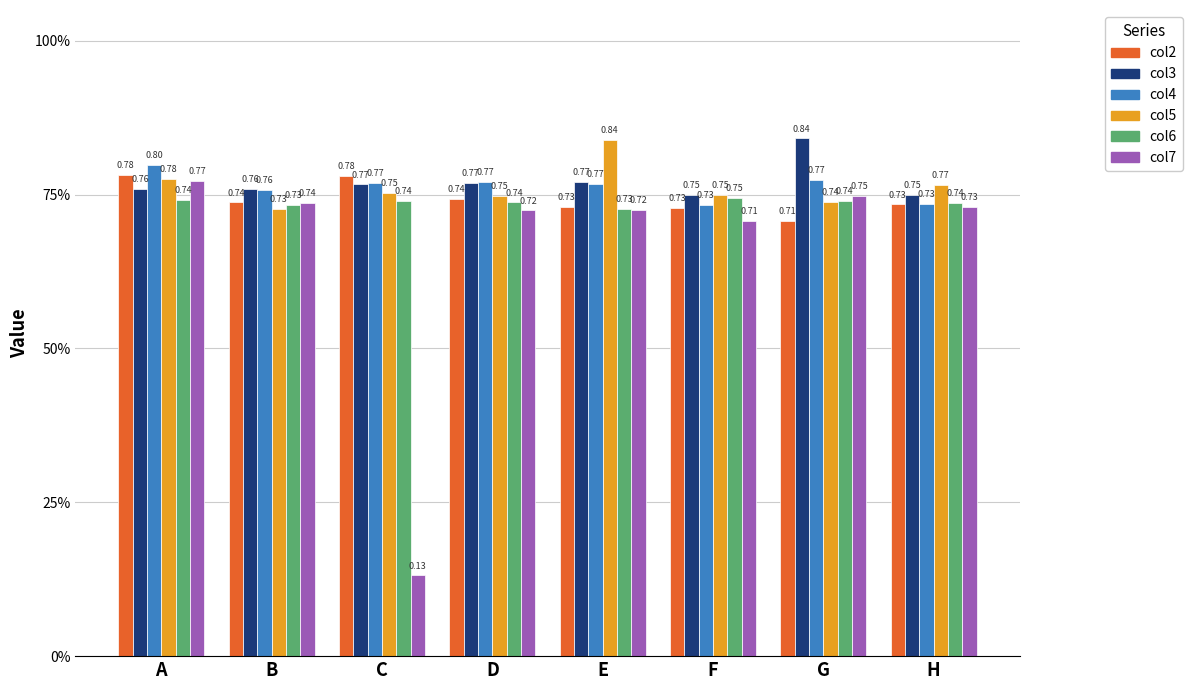

What is the minimum value shown in the chart?

0.1